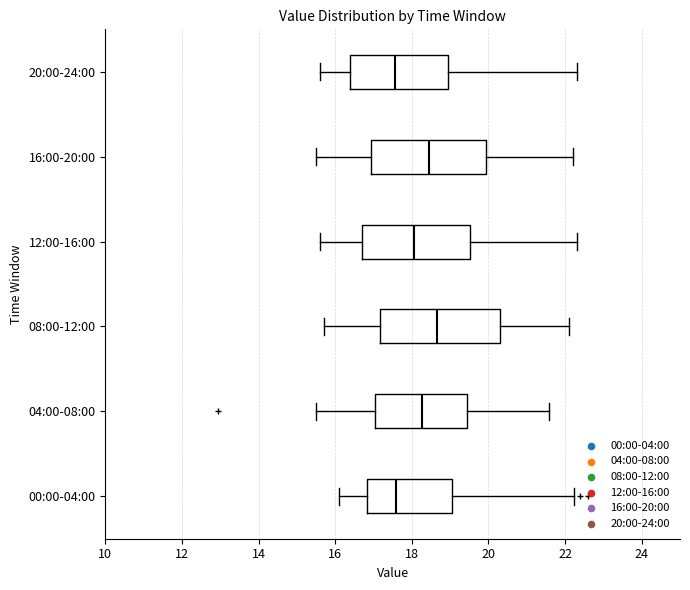

Where is the left edge of the box for 20:00-24:00 on the x-axis? The values are not printed on the chart, so give them approximately, as read against the axis.

16.4